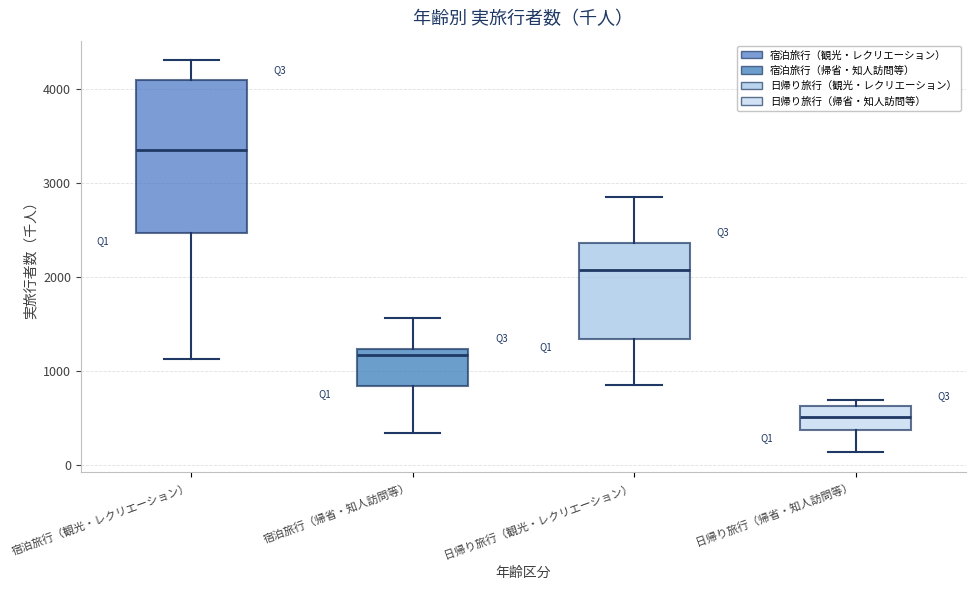

Reading left to right, transcribe this box plot: for each box, give where its median line is, the range the box spans, and where its two whiskers end, as read against the y-axis. The values are not printed on the chart, so give them approximately, as read against the axis.

宿泊旅行（観光・レクリエーション）: median 3400, box 2500 to 4100, whiskers 1100 to 4300
宿泊旅行（帰省・知人訪問等）: median 1200 (just below the box's upper edge), box 800 to 1200, whiskers 300 to 1600
日帰り旅行（観光・レクリエーション）: median 2100, box 1300 to 2400, whiskers 800 to 2900
日帰り旅行（帰省・知人訪問等）: median 500, box 400 to 600, whiskers 100 to 700